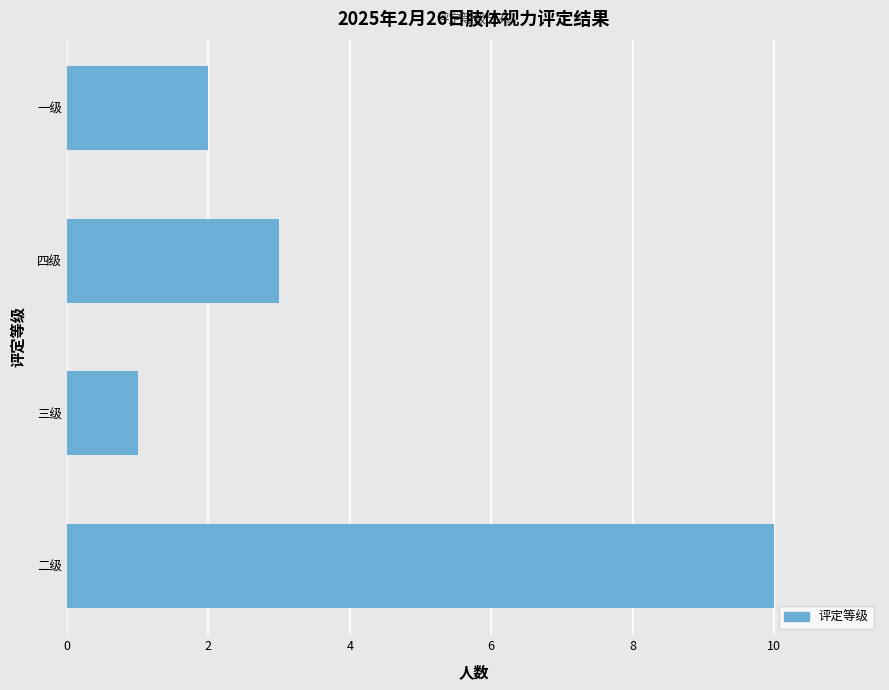

What is the change in value from 三级 to 一级?

+1